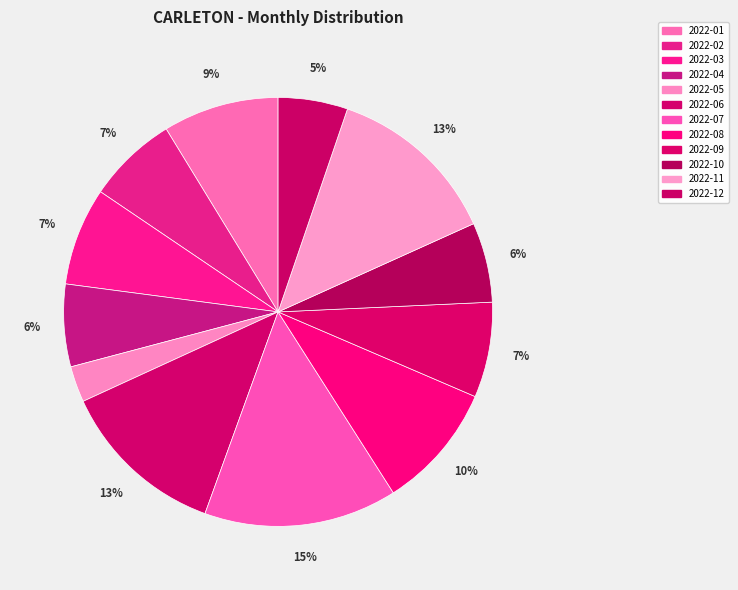

To the nearest percent, what is the difference between the 2022-01 and 2022-06 slice percentages?

4%